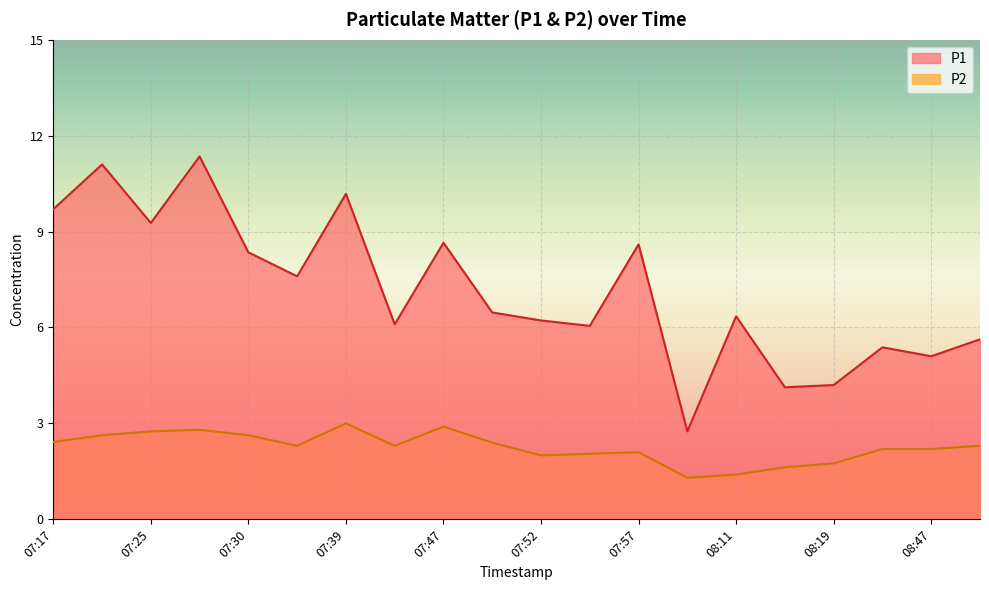

List the series in order of their peak value, lowest first.

P2, P1